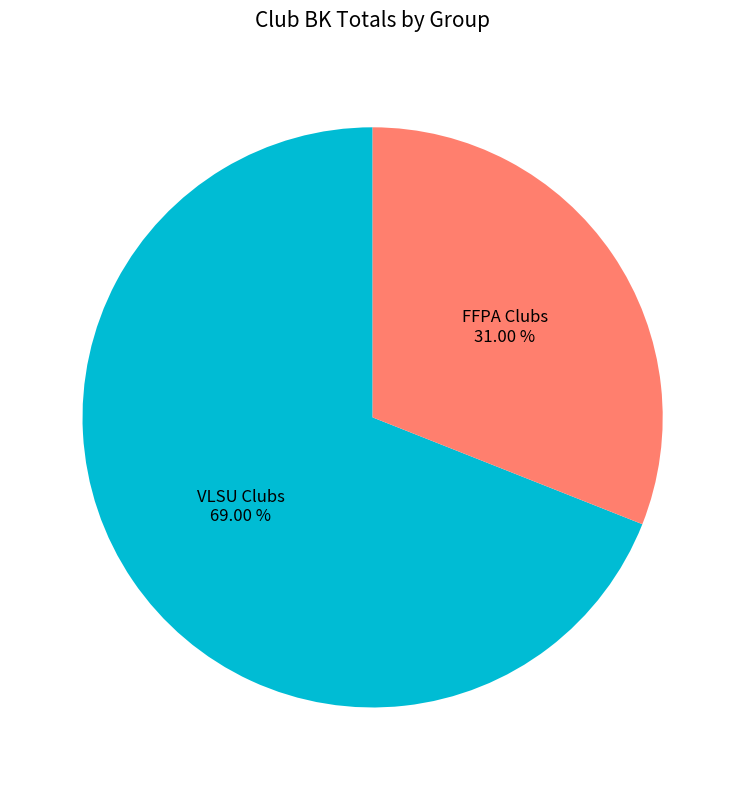

Count the number of slices in the pie.

2